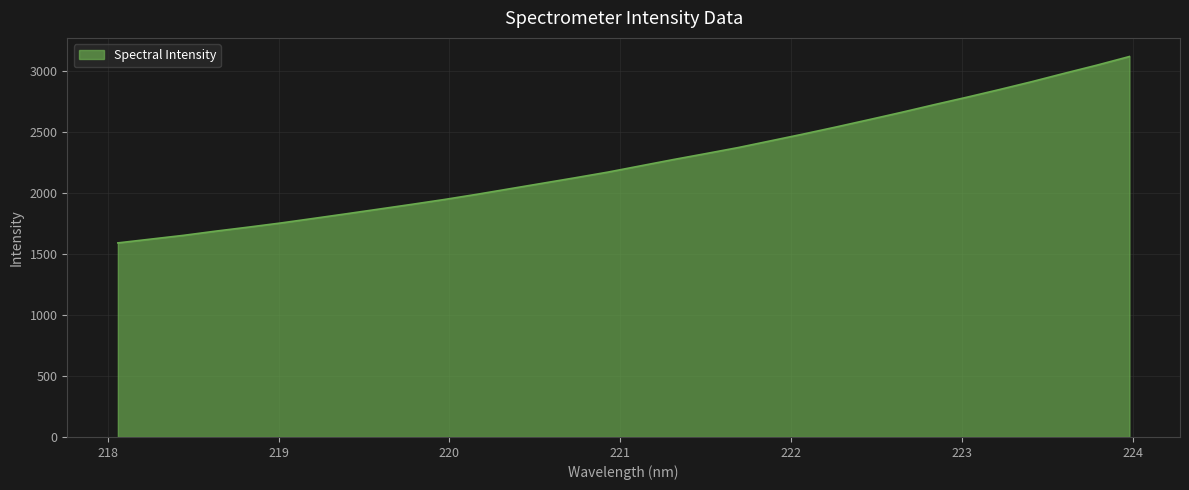

What is the difference between the maximum and minimum values?

1526.8